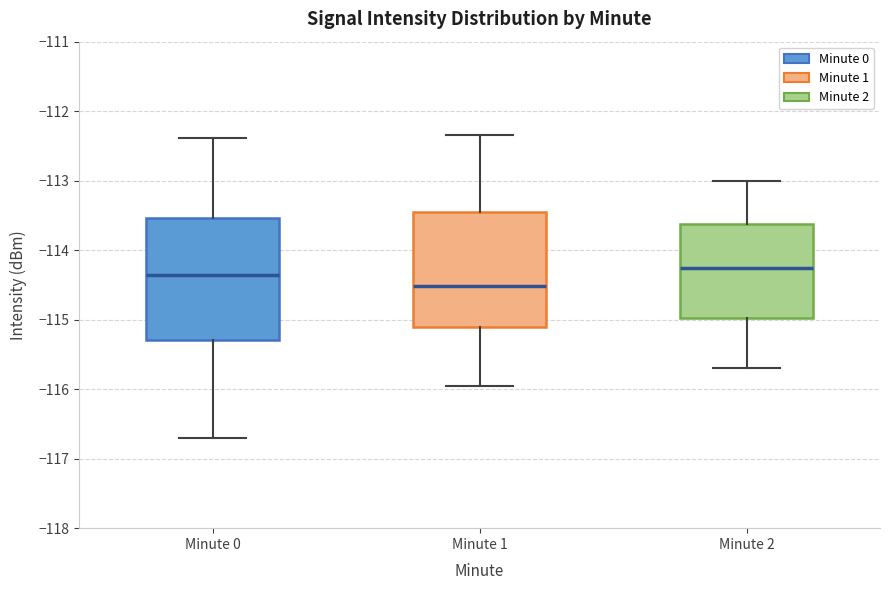

Which box is the tallest, from its lower edge to its upper edge?

Minute 0